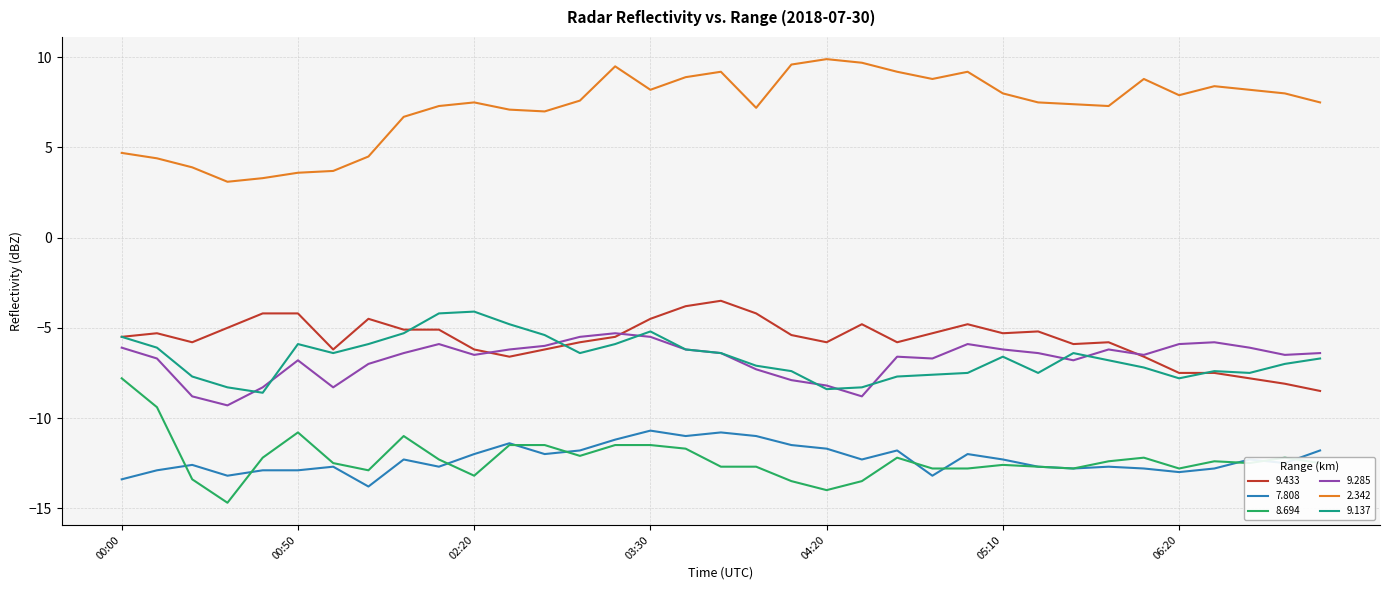

Which series has the largest total across all categories?

2.342